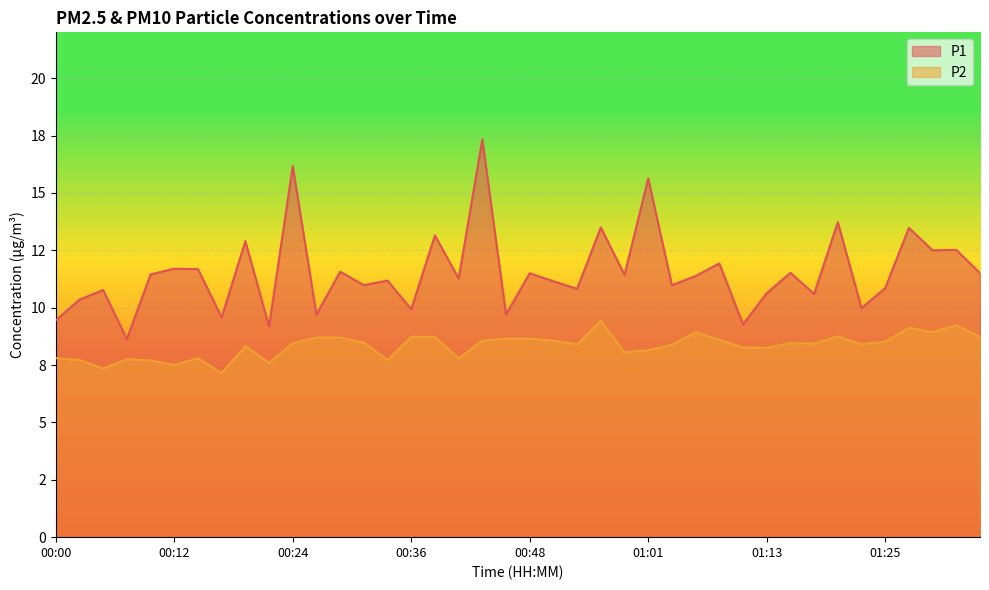

What is the difference between the P2 values at 01:35 and 00:34?

1.0